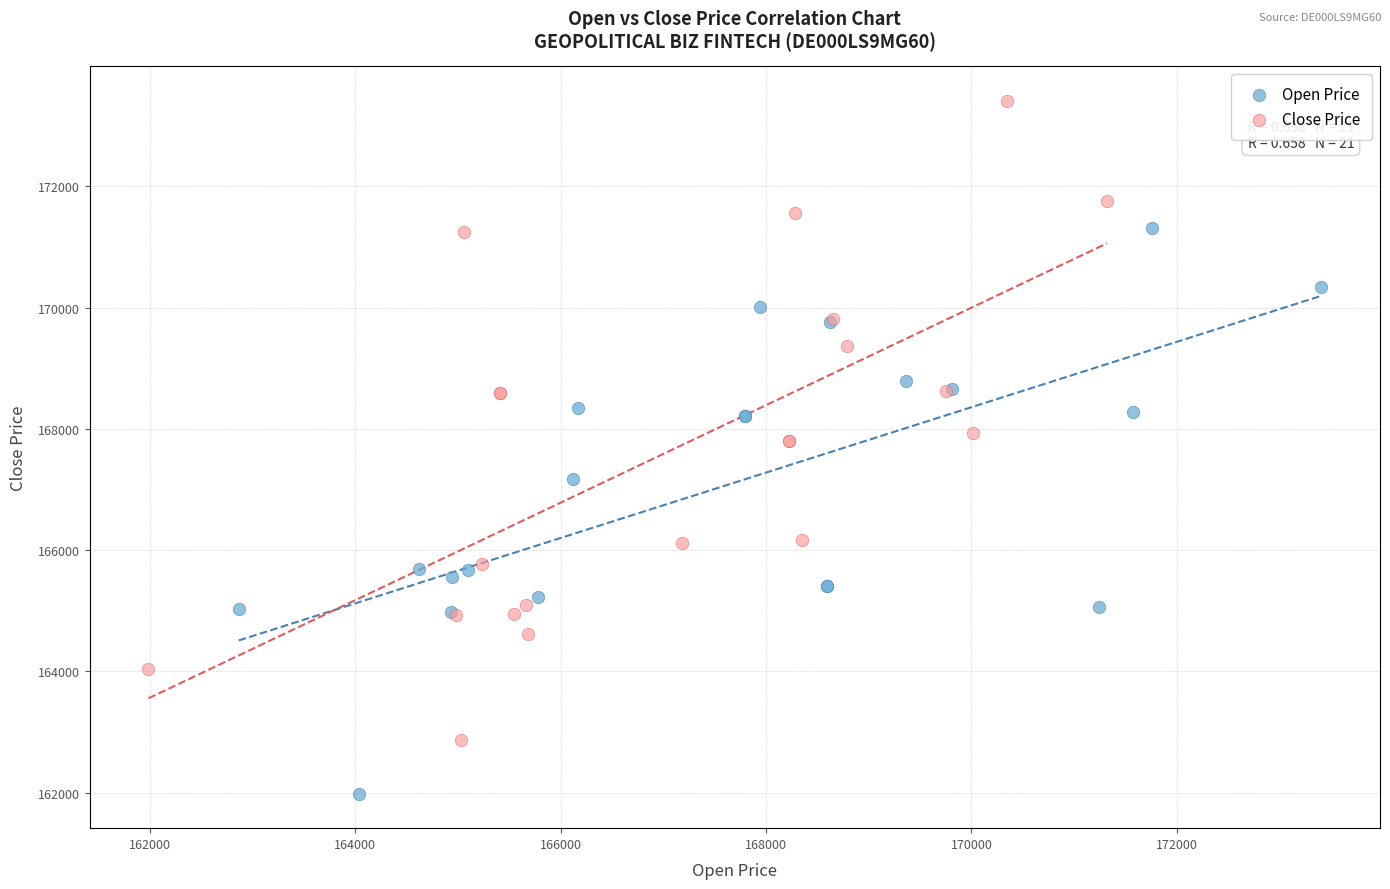

Which series has the widest spread of Y values?

Close Price